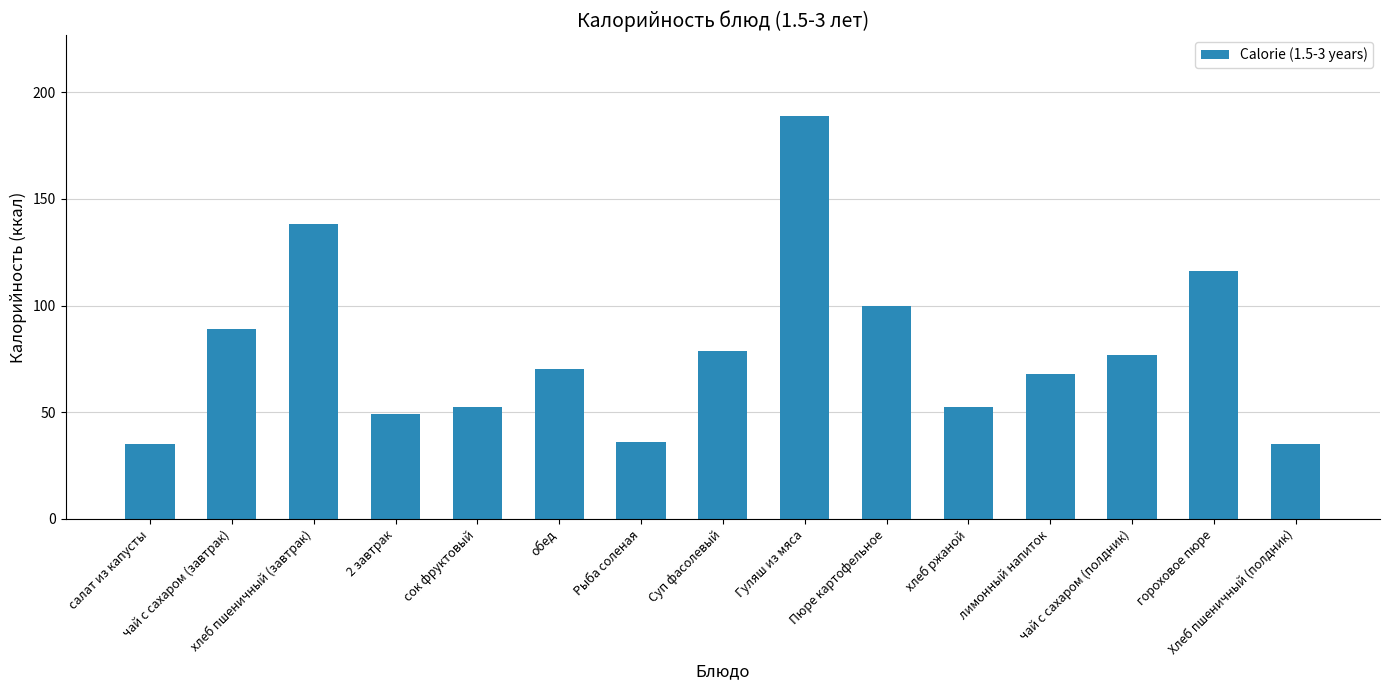

What is the ratio of the value at хлеб ржаной to the value at лимонный напиток?

0.8